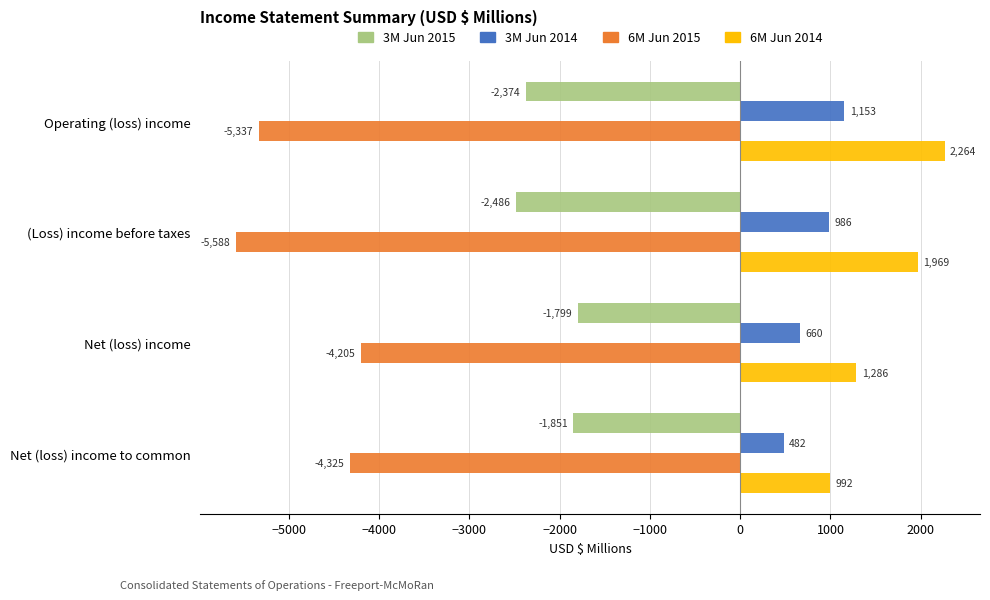

Where is 6M Jun 2015 nearest to the value -4896?

Operating (loss) income